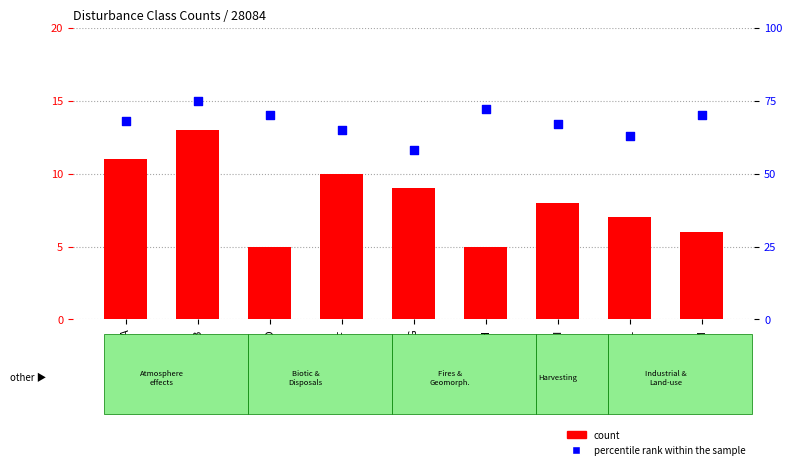

Which series reaches the minimum Y coordinate?

count